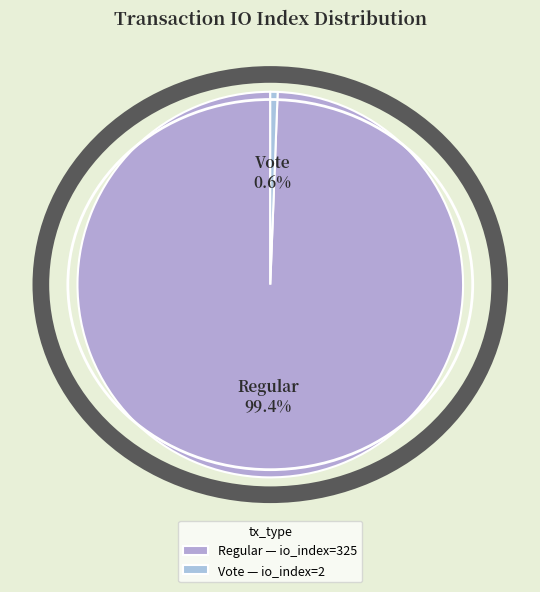

Which slice is the smallest?

Vote — io_index=2